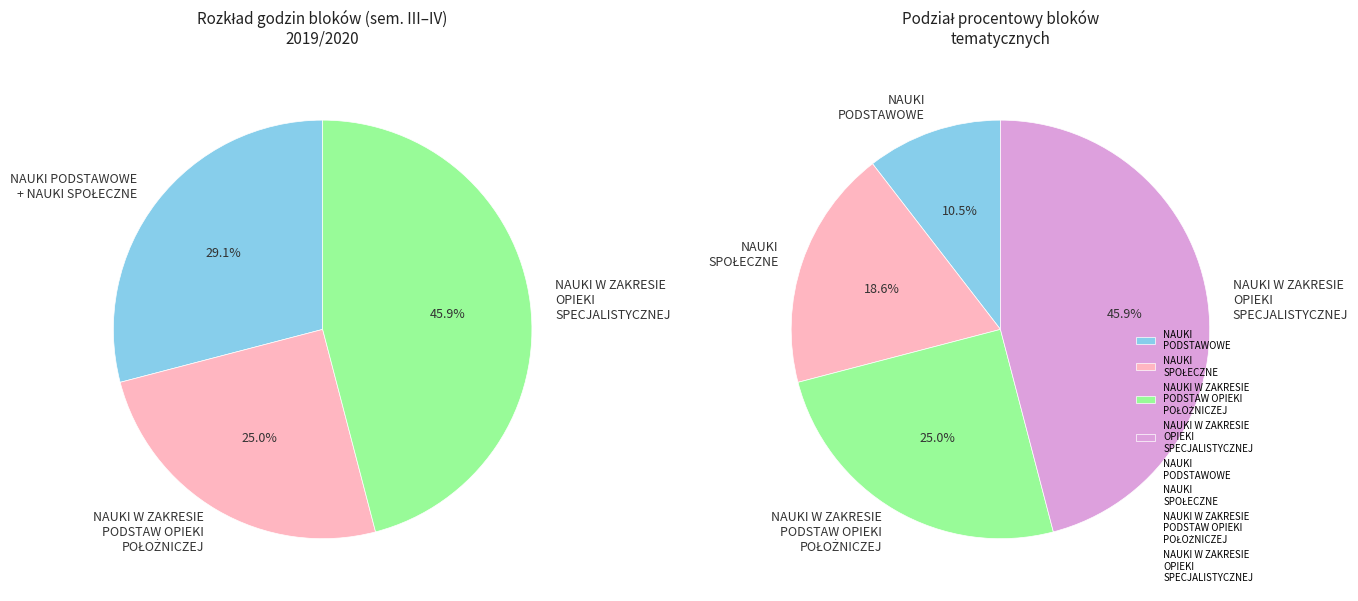

True or false: NAUKI PODSTAWOWE accounts for 1% of the total.

False